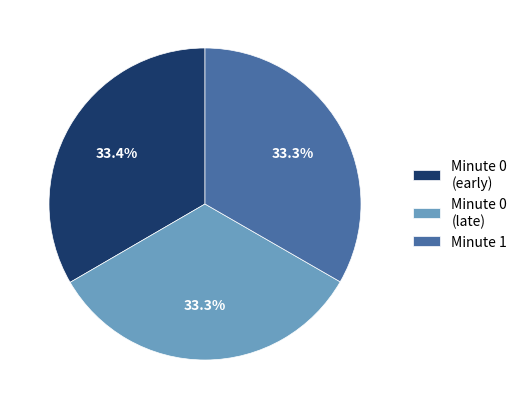

How many segments does this pie chart have?

3